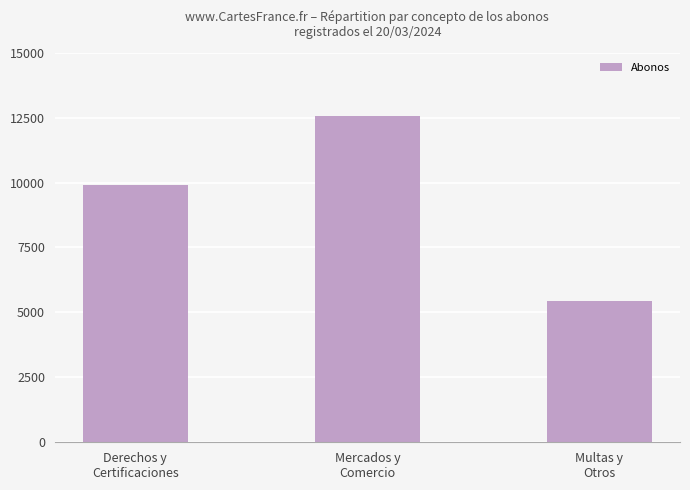

The value at Derechos y
Certificaciones is 6005.9. True or false?

False